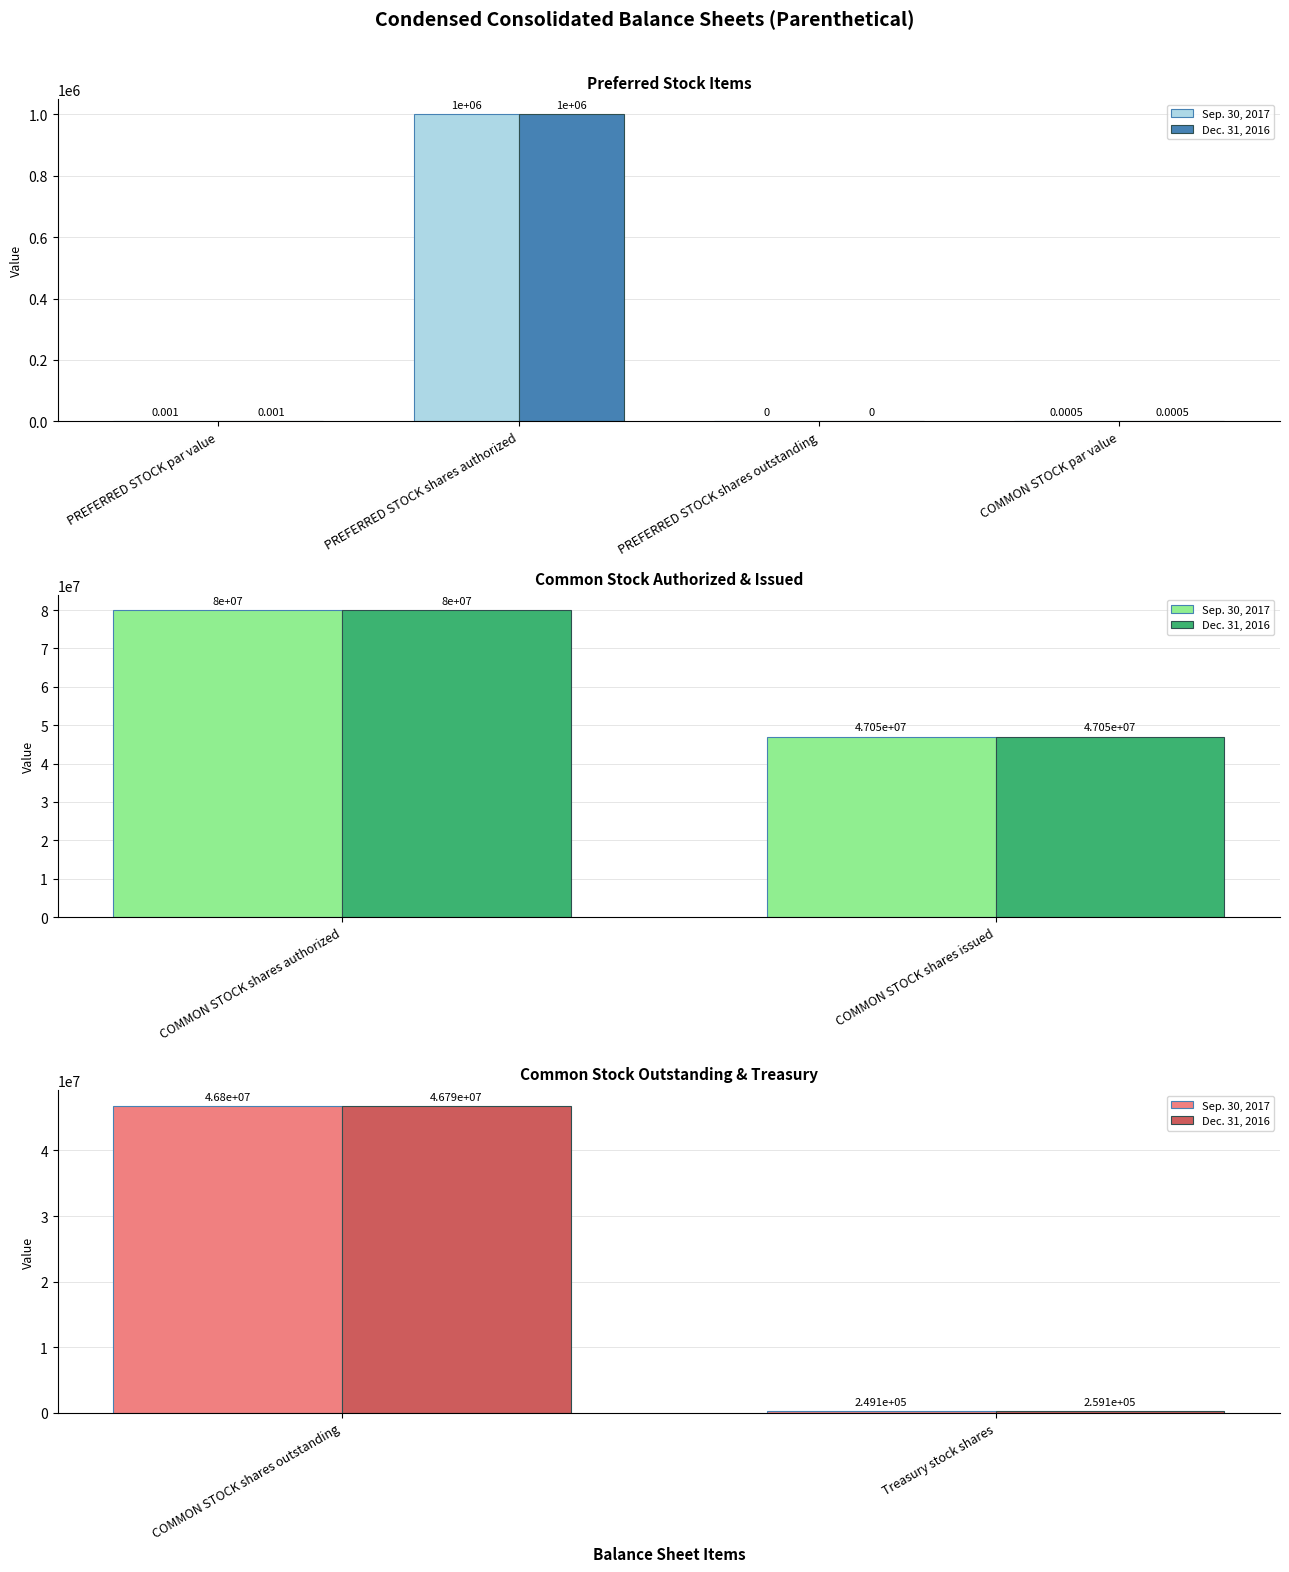

Is it true that Dec. 31, 2016 equals 75343 at Treasury stock shares?

False